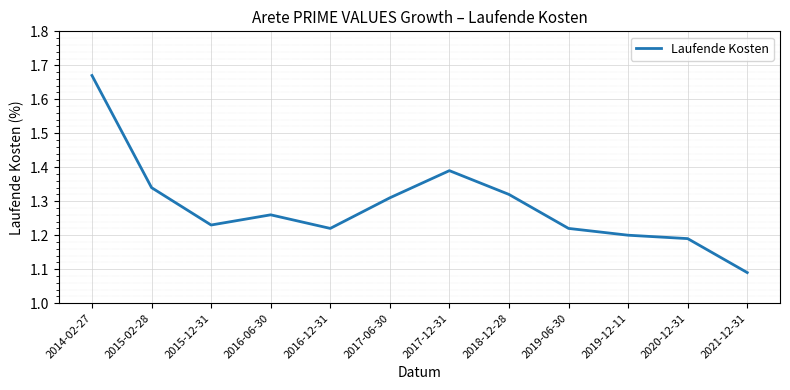

True or false: the data shows 1.2 at 2020-12-31.

True